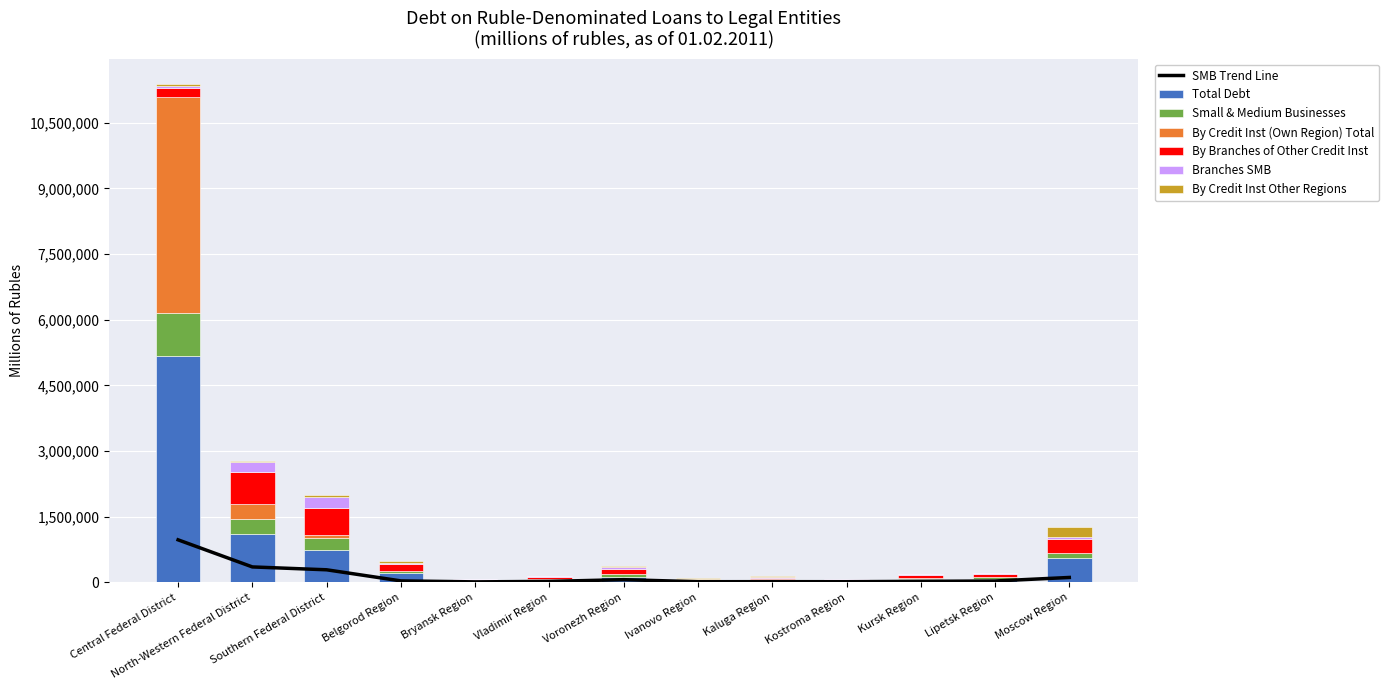

How many bars are there in total?

78